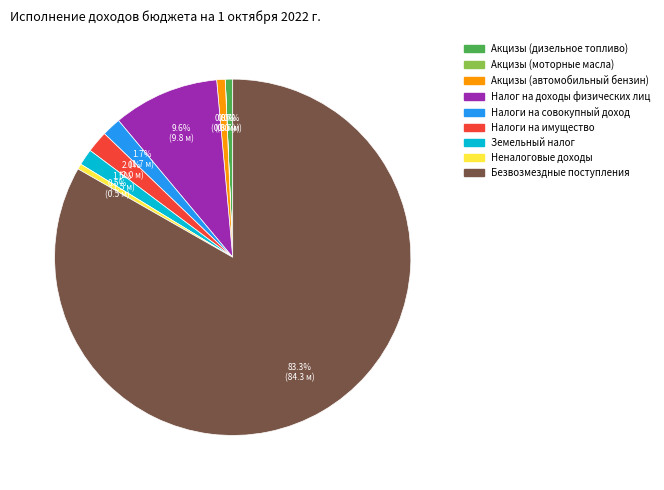

Is Налог на доходы физических лиц the majority of the pie?

No